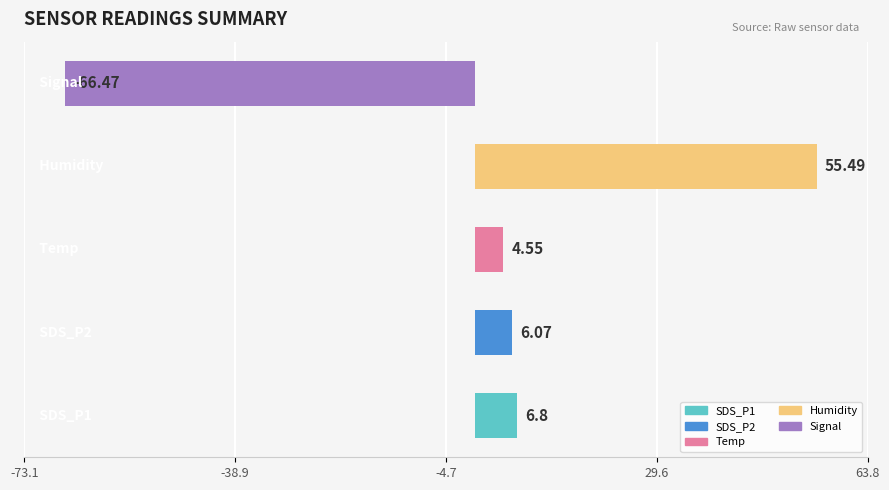

What is the sum of all values?

6.4